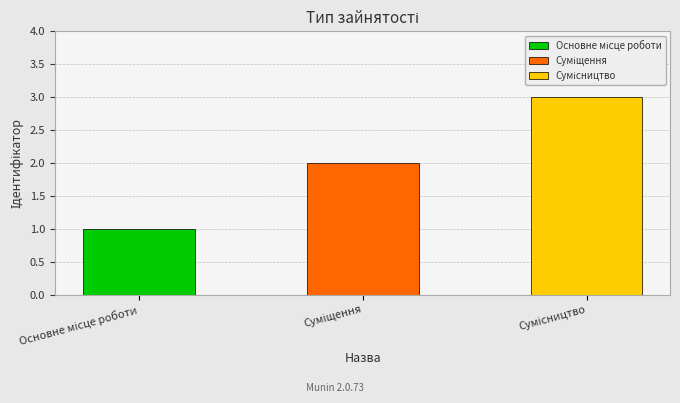

What is the difference between the values at Суміщення and Основне місце роботи?

1